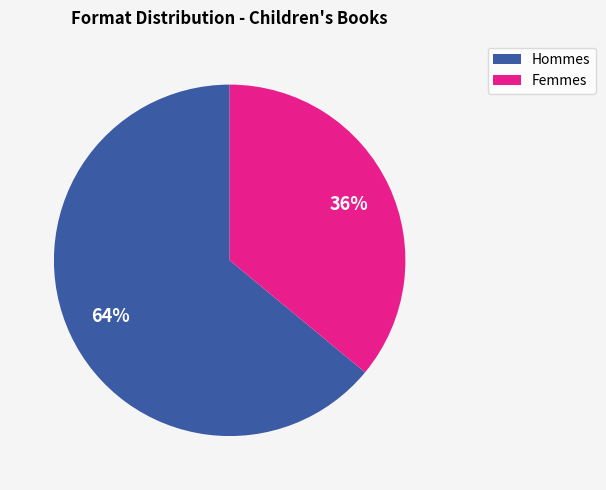

Is there a majority slice in this chart?

Yes